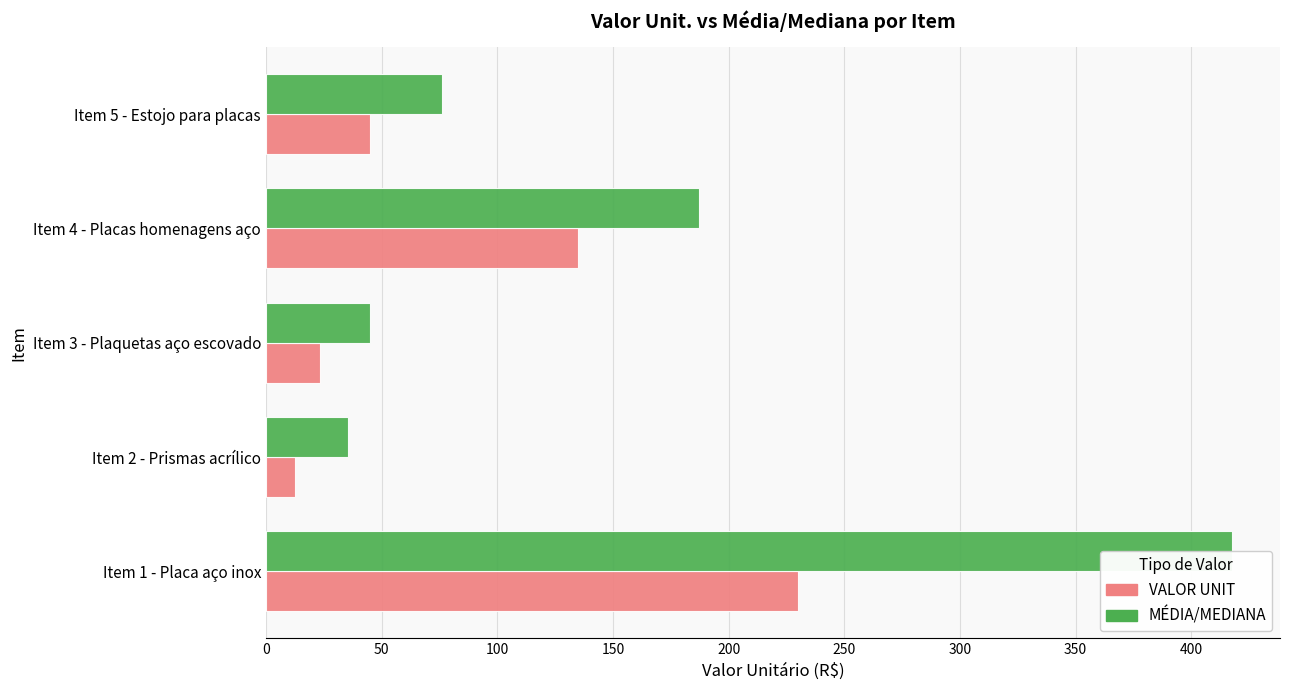

What are all the series names shown in the legend?

VALOR UNIT, MÉDIA/MEDIANA